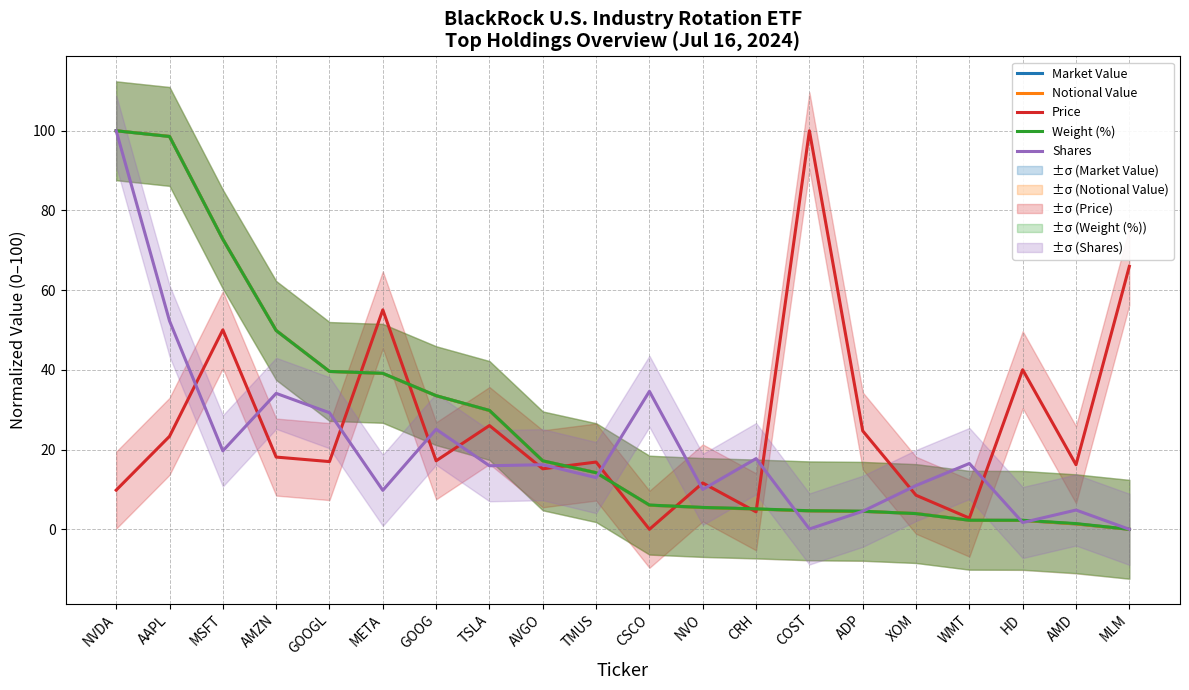

In Shares, how many points are lower than both neighbors (excluding endpoints)?

7